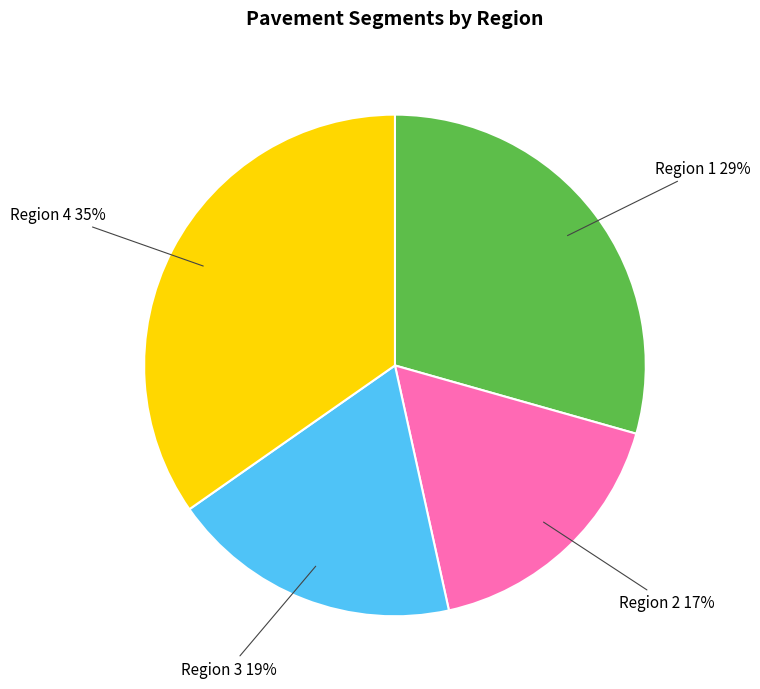

Does any single category account for the majority?

No